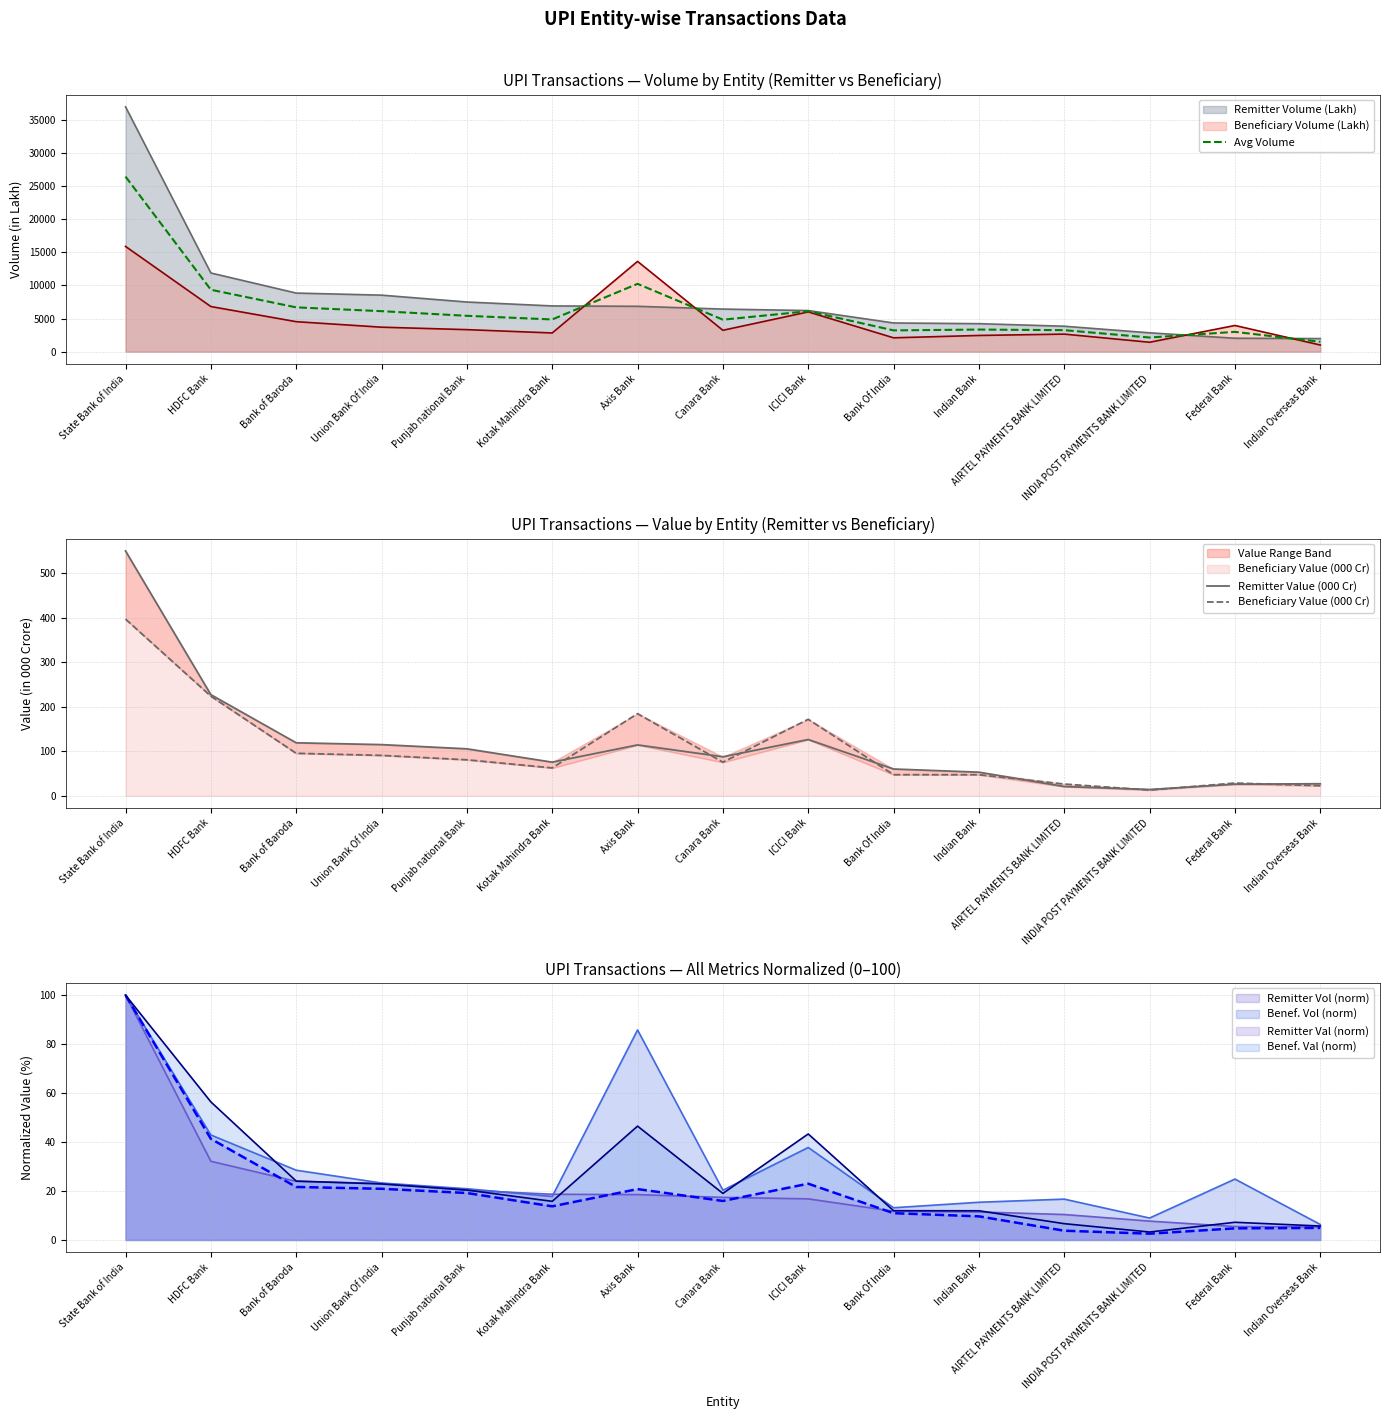

How many data points in Avg Volume are less than 4867?

7